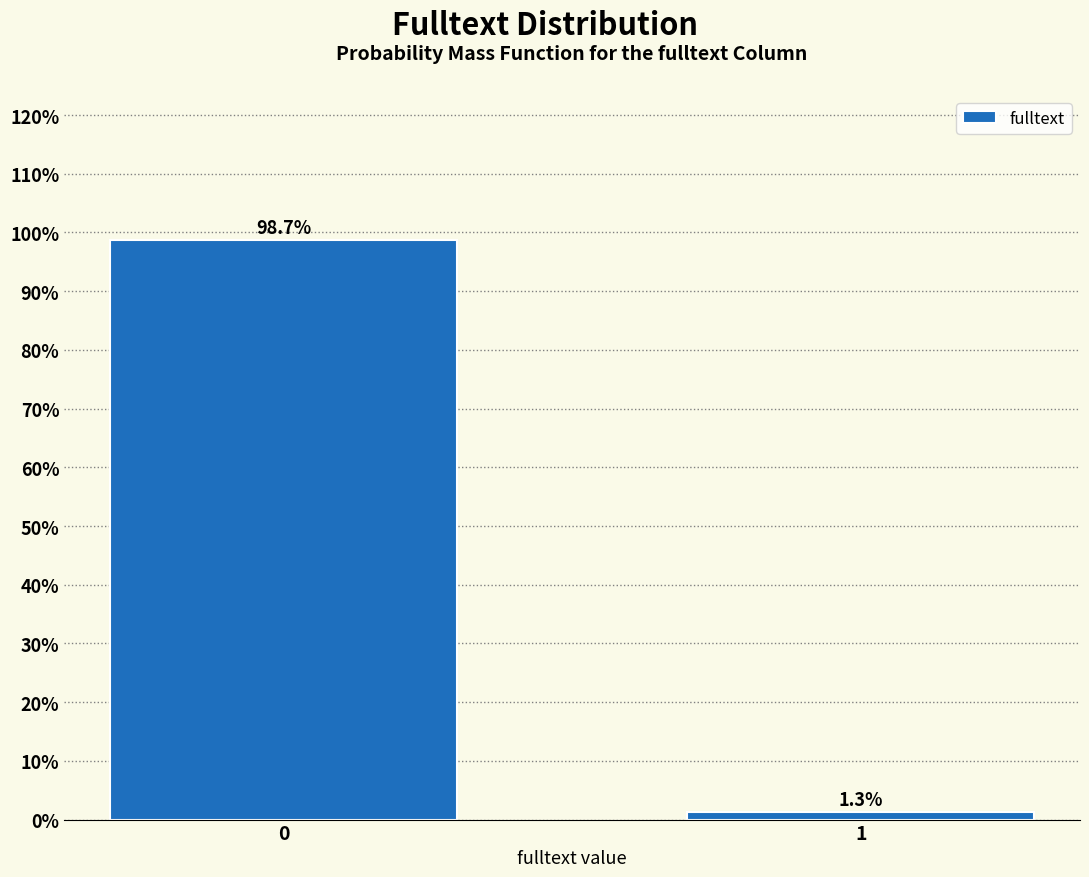

Reading right to left, list all the values displayed in this chart.

1.3	98.7